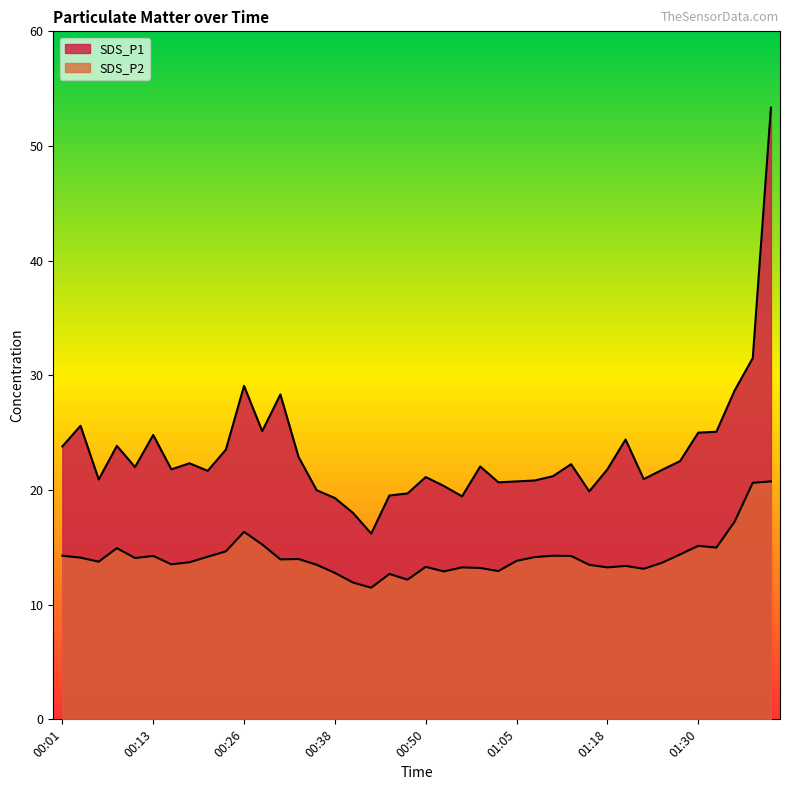

At which category is the sum across all series the highest?

01:40